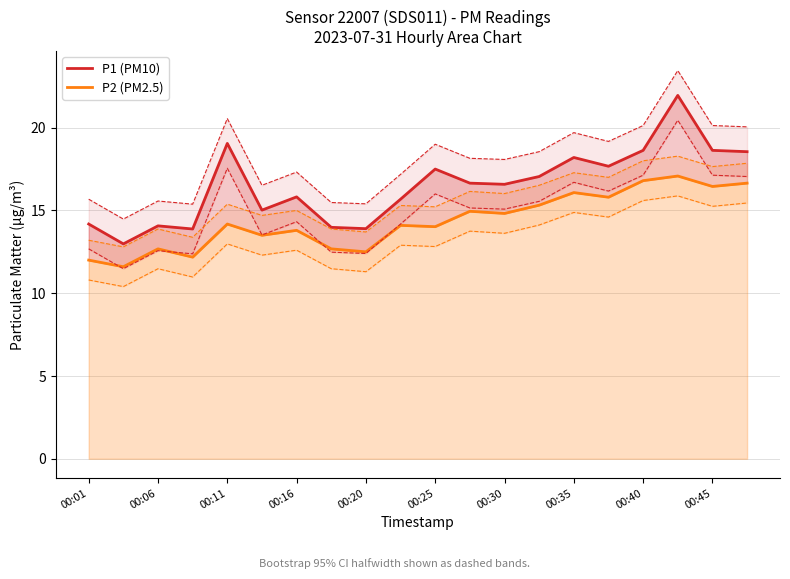

Which series has the largest total across all categories?

P1 (PM10)